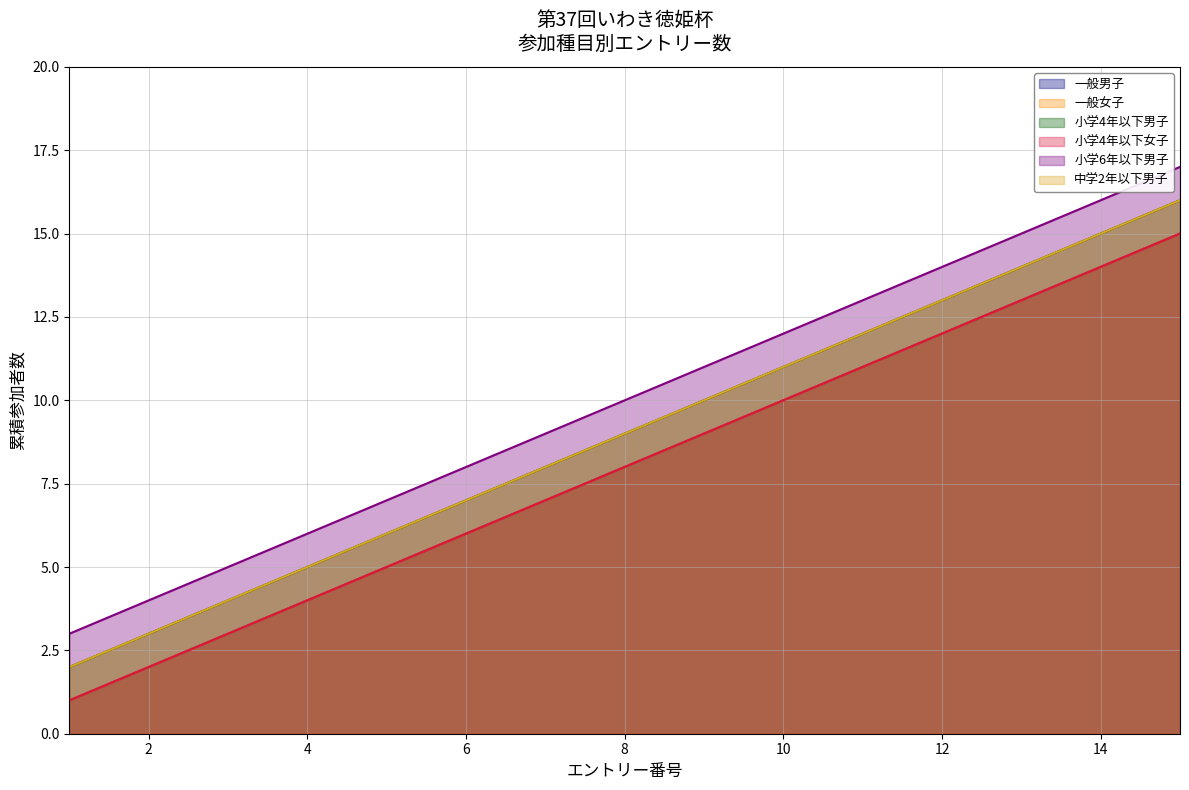

At which label is 小学4年以下女子 closest to 8?

8